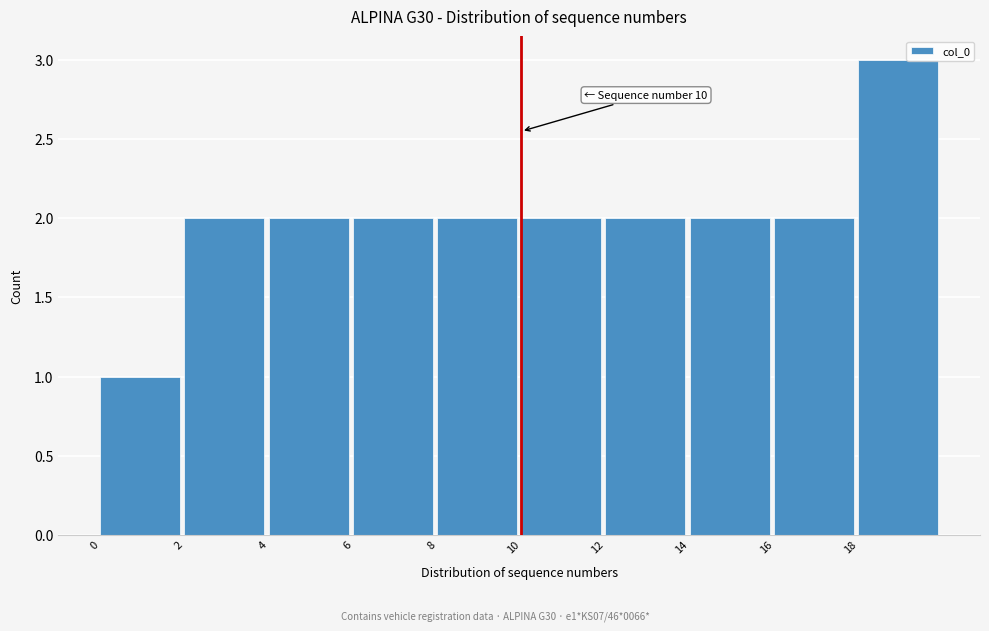

Over which range of the x-axis is the bar tallest?

18 to 20